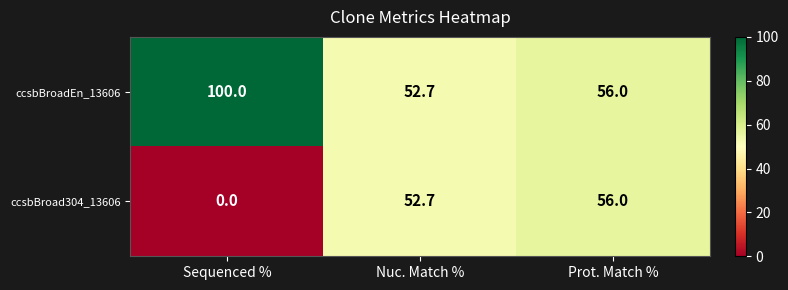

What is the difference between the maximum and second lowest values in the ccsbBroad304_13606 series?

3.3